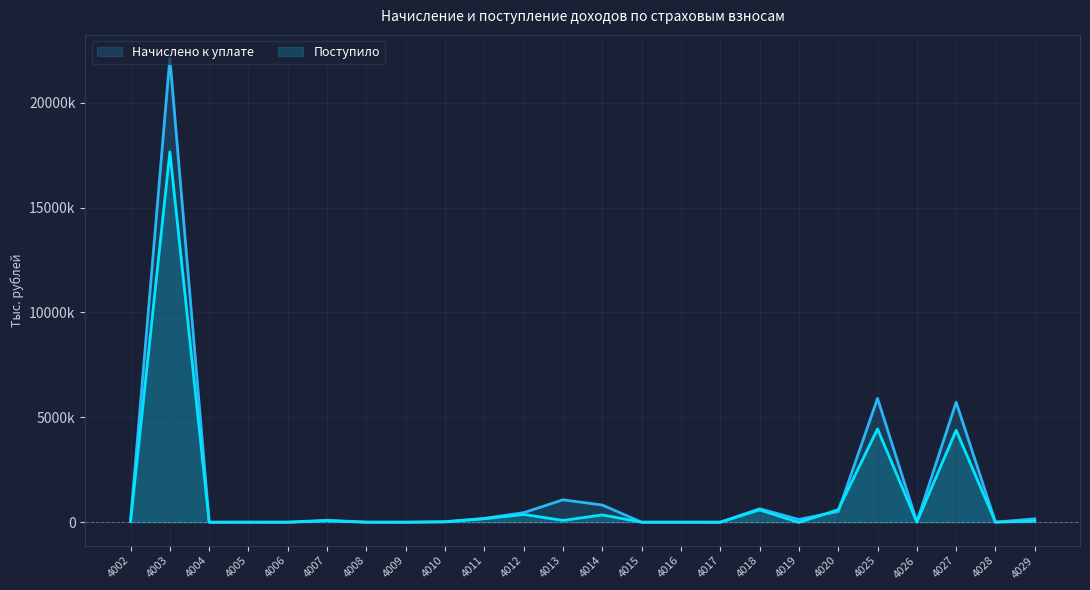

What is the sum of the Начислено к уплате values at 4026 and 4004?

20485